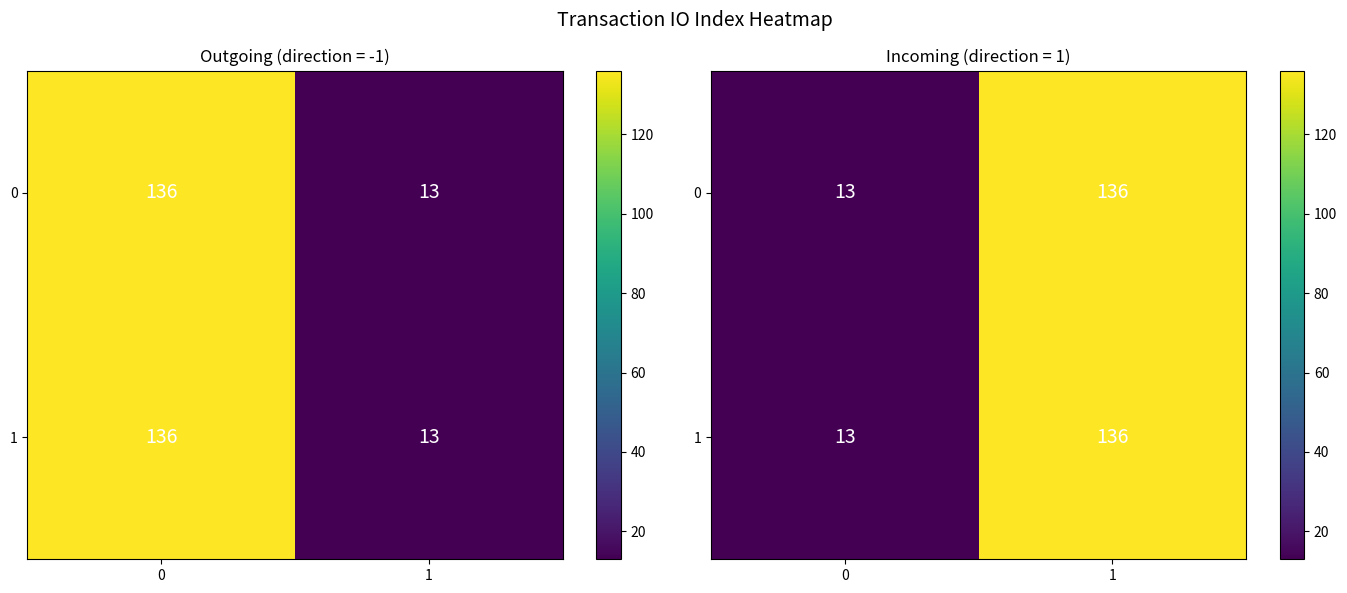

What is the total value across all series at 0?

26